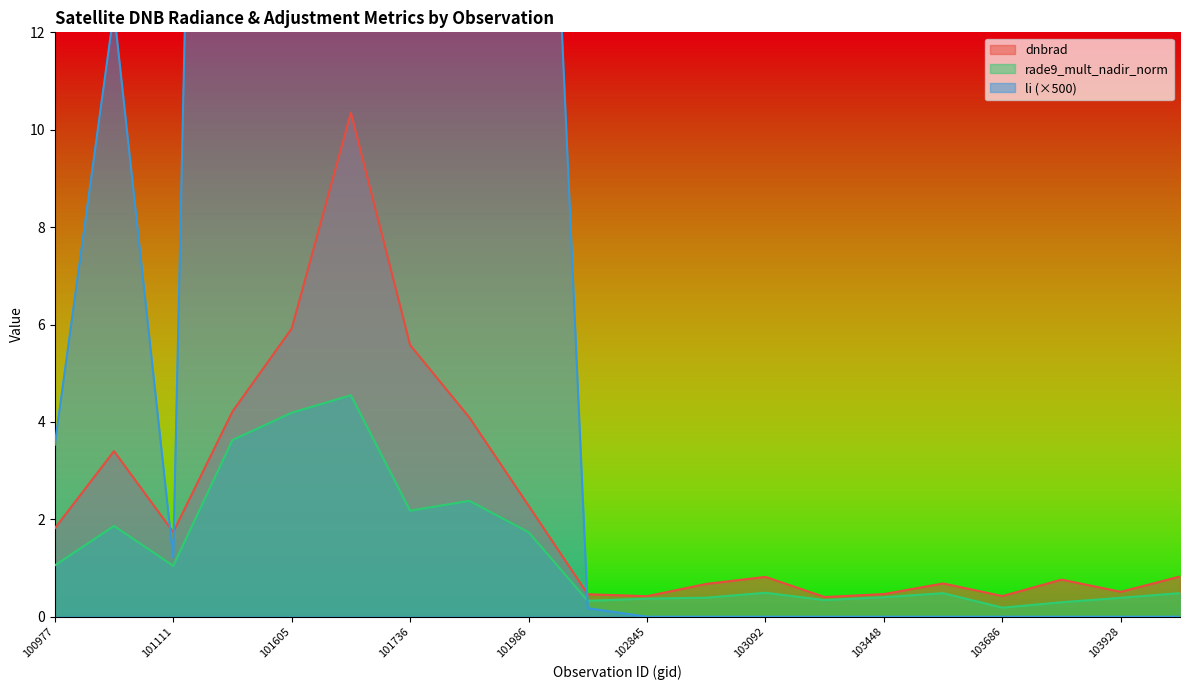

How many distinct data groups are displayed?

3